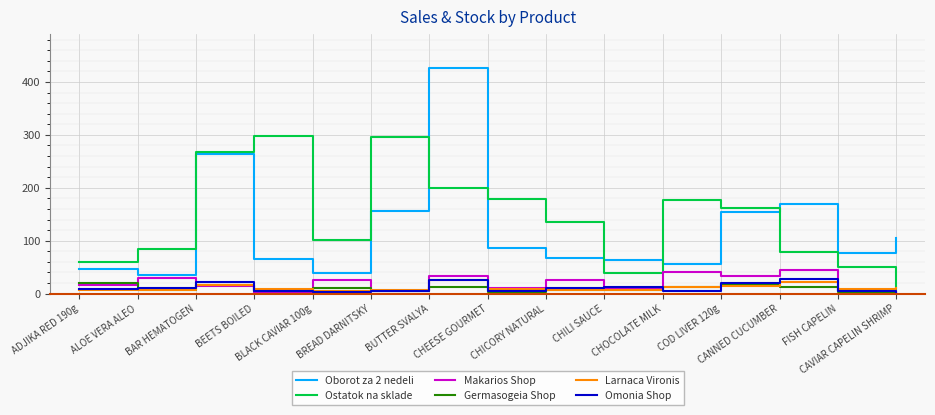

True or false: Oborot za 2 nedeli and Omonia Shop intersect in this chart.

False